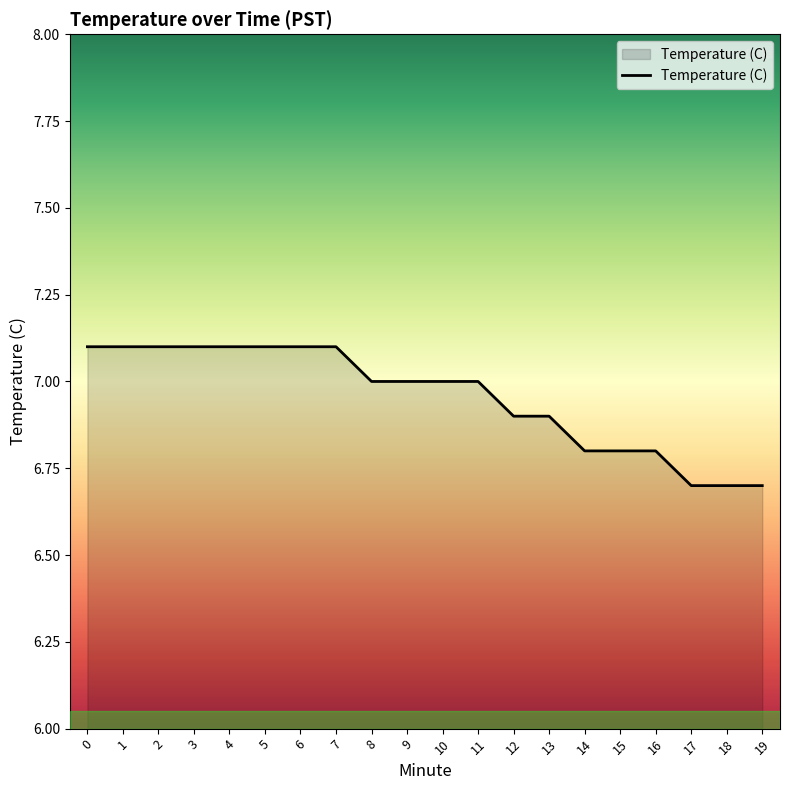

What is the difference between the values at 1 and 11?

0.1